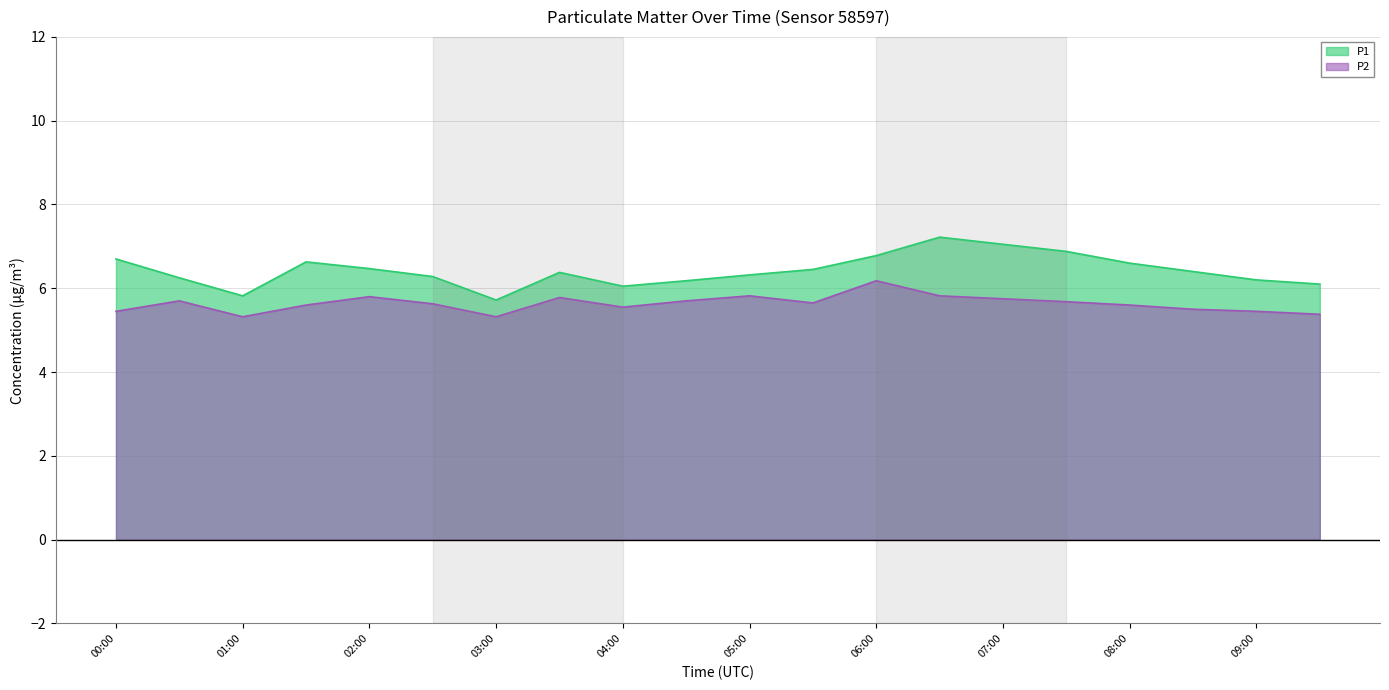

What is the total value across all series at 07:30?

12.6